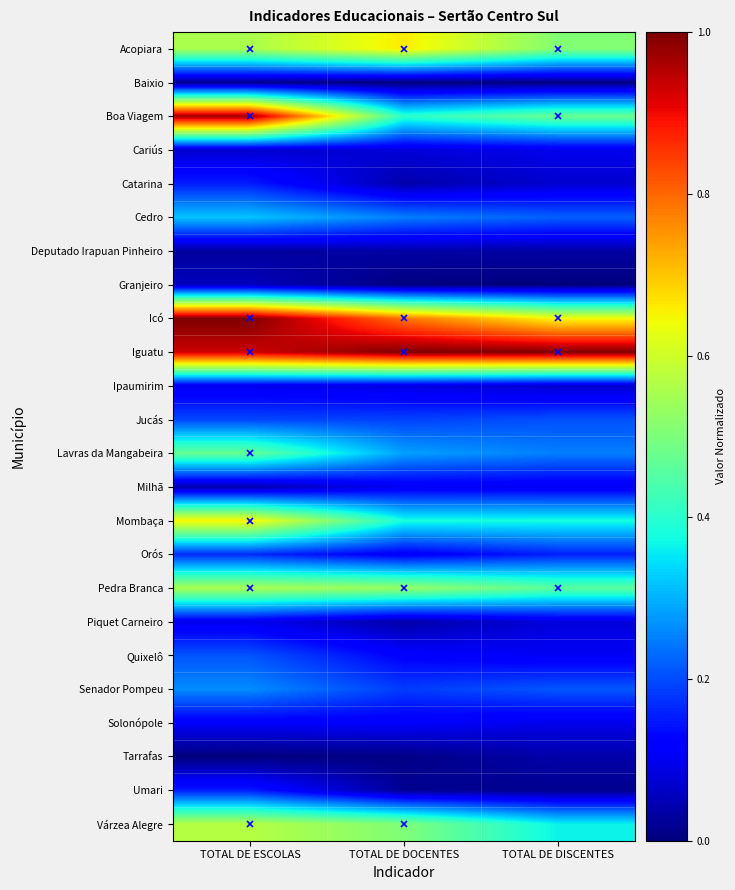

What is the total value across all series at TOTAL DE ESCOLAS?

7.7